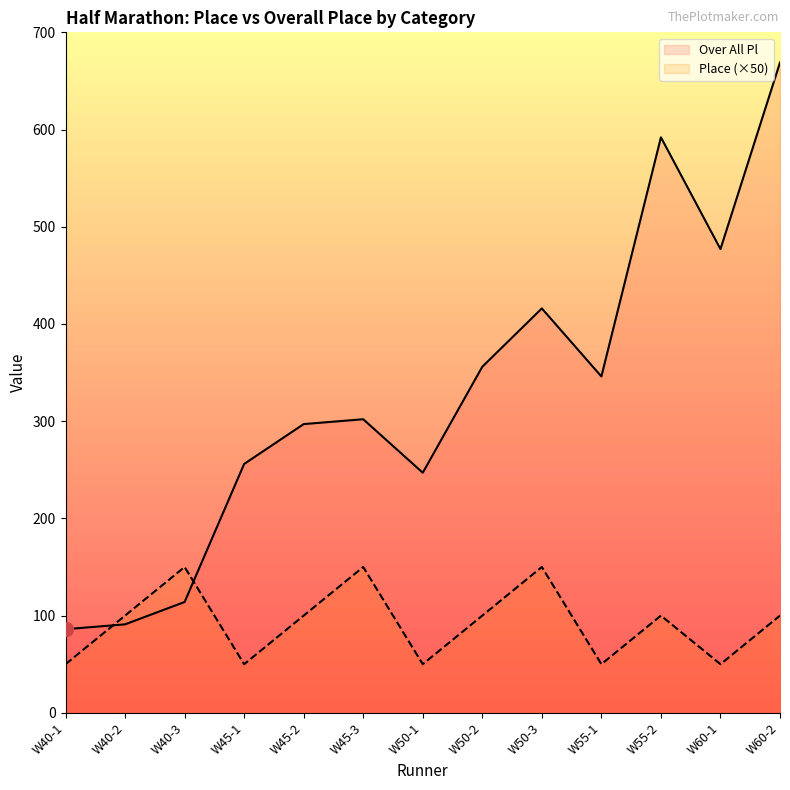

At which label does Over All Pl first exceed 302?

W50-2